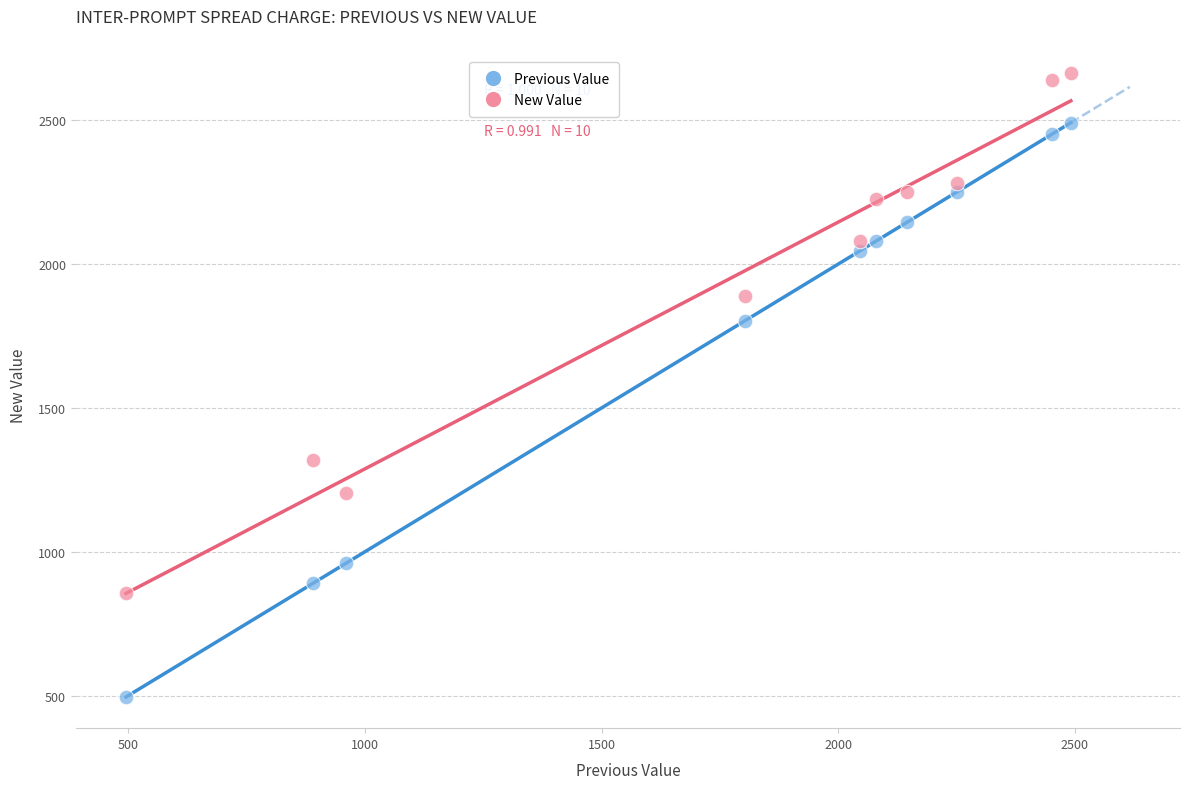

Which series has the widest spread of Y values?

Previous Value